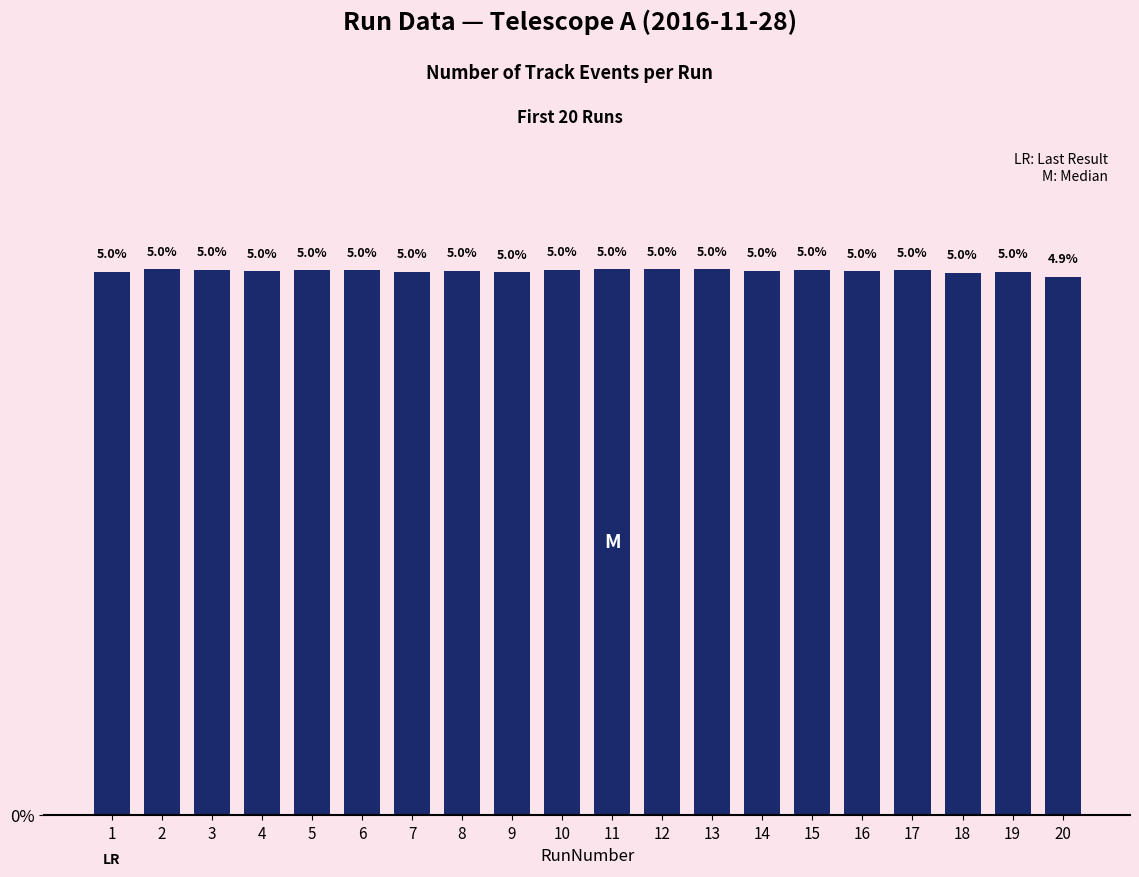

How many bars are there in total?

20